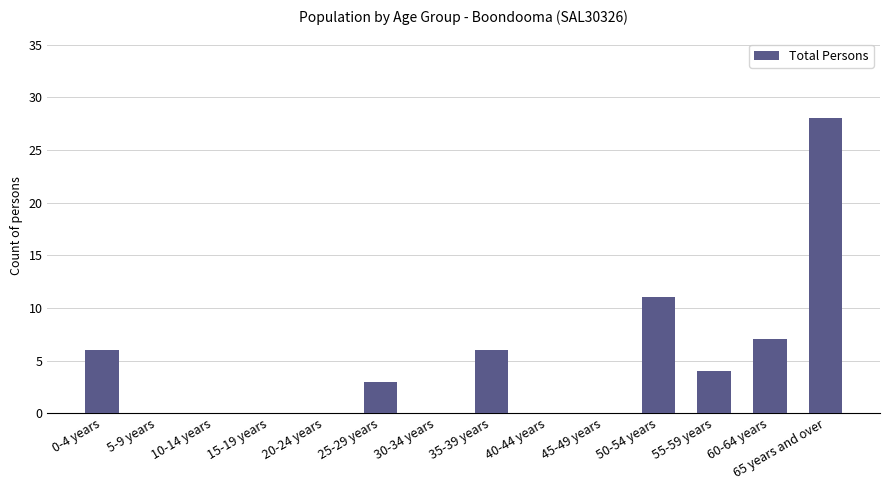

What is the sum of the values at 60-64 years and 45-49 years?

7